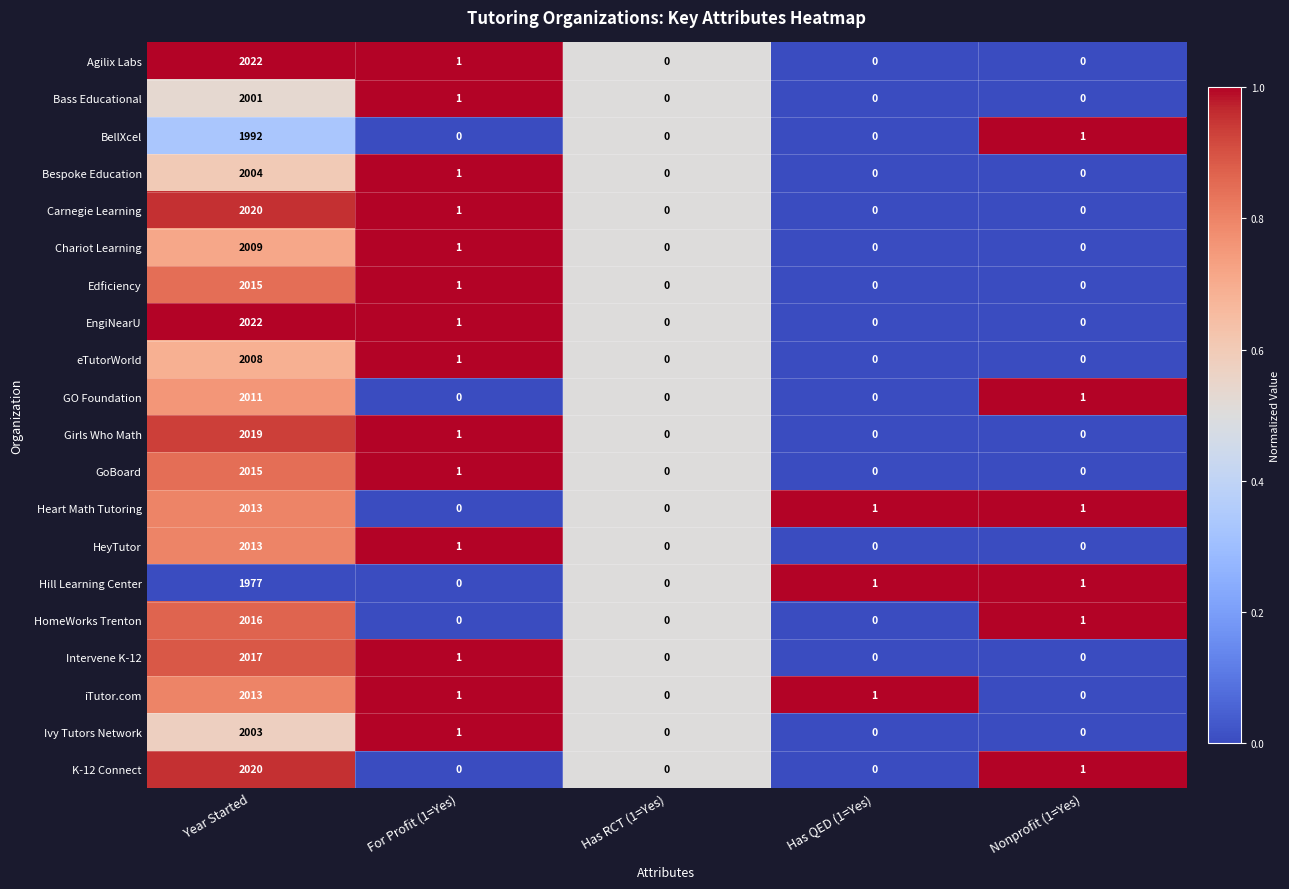

Count the number of data series in this chart.

20